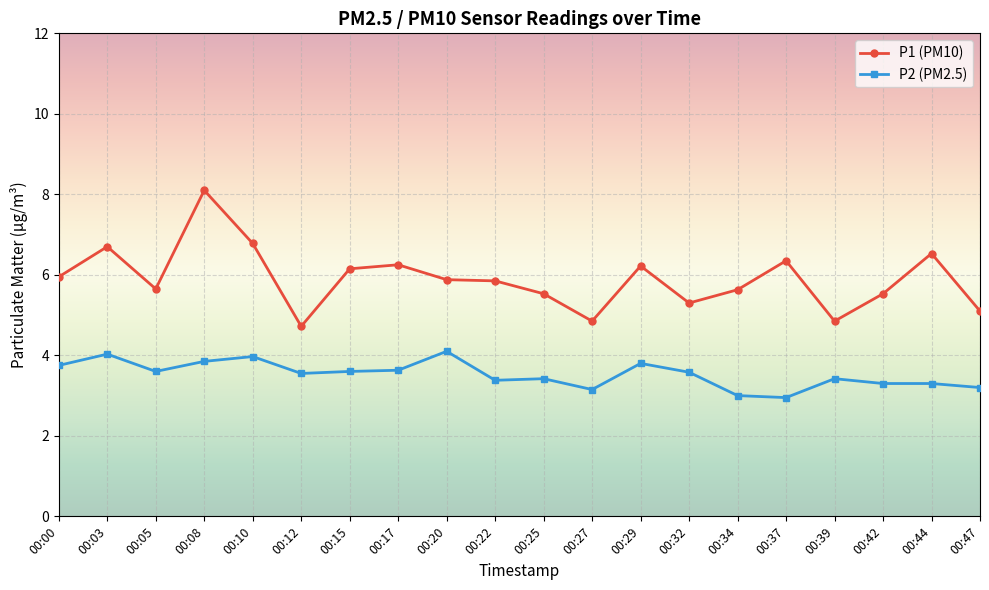

True or false: P2 (PM2.5) has more than 2 points higher than both neighbors.

True